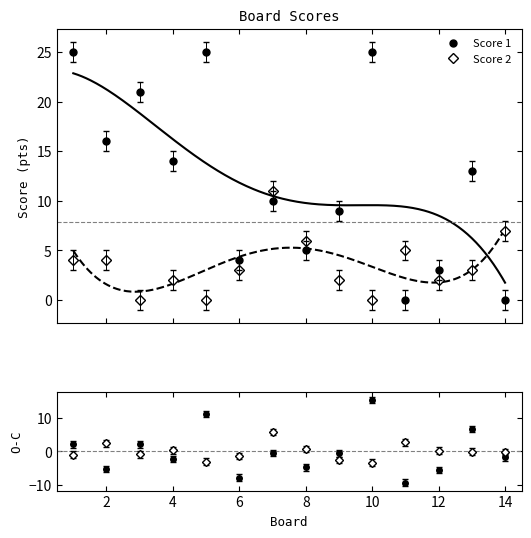

What is the sum of all Score 2 values?

49